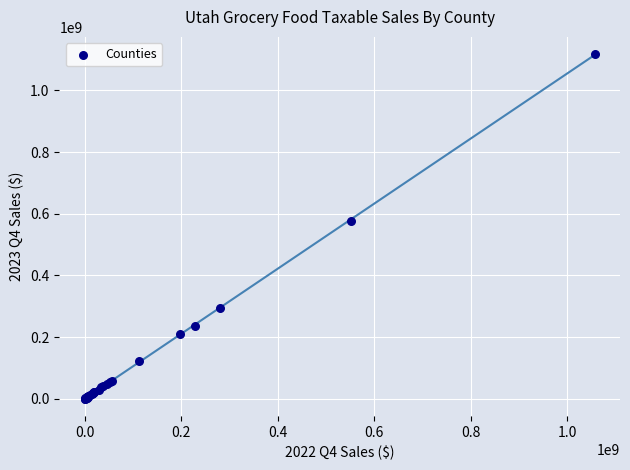

What Y value in the scatter plot is closest to 559037700?

577306013.7